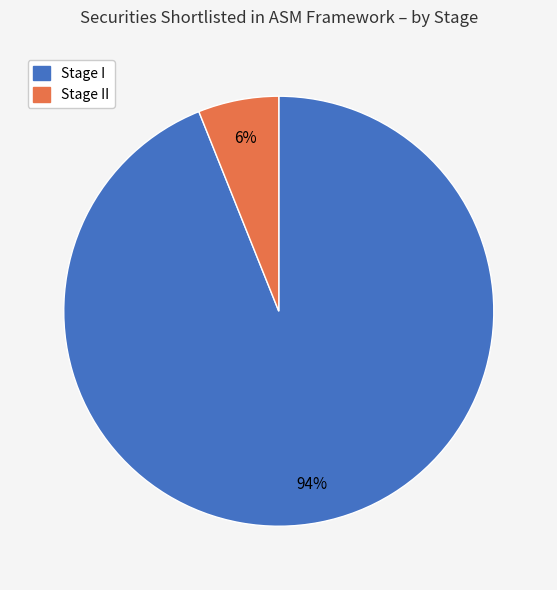

Count the number of slices in the pie.

2